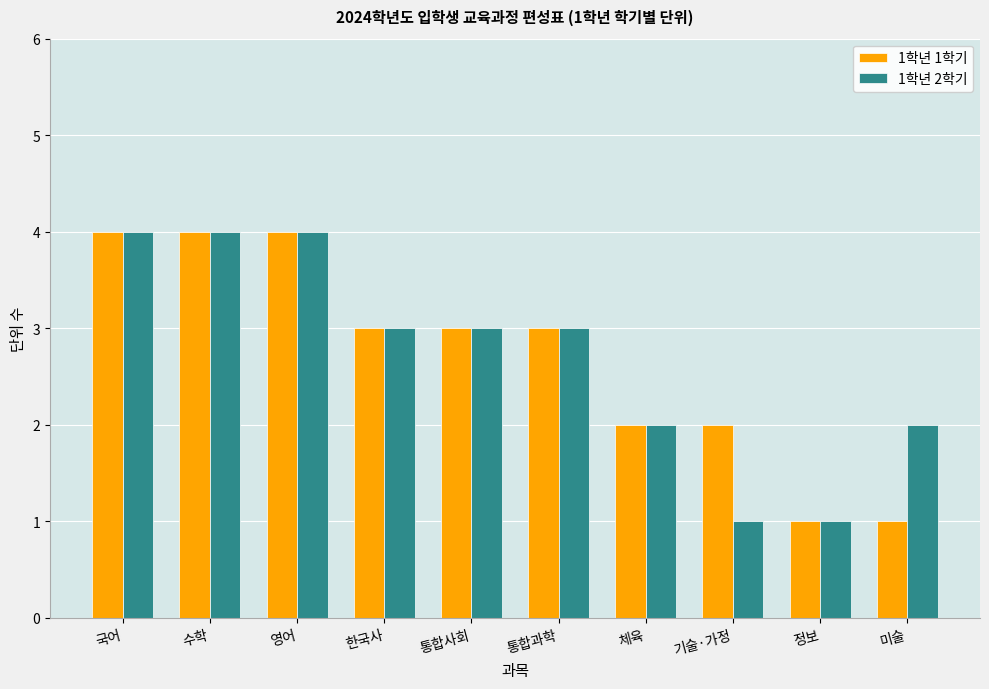

Between 한국사 and 미술, which series saw the biggest shift?

1학년 1학기